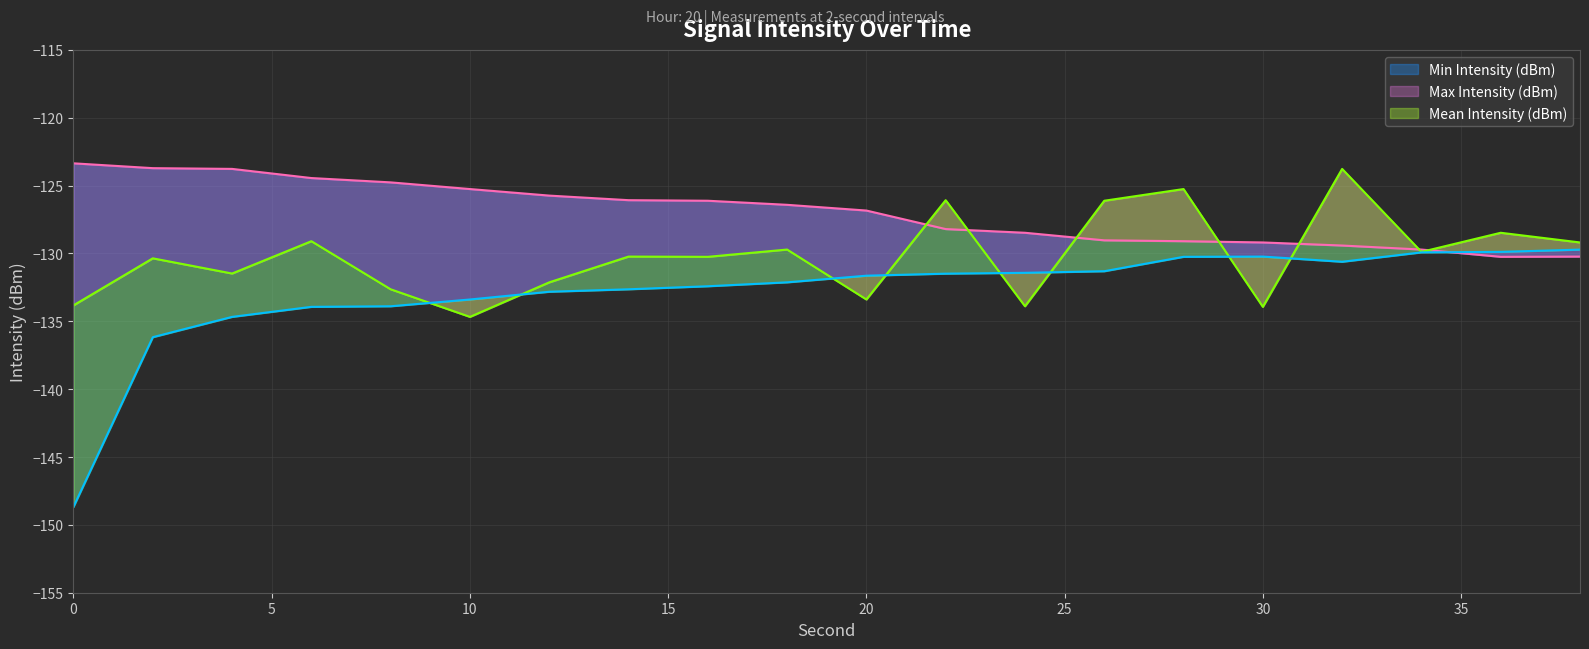

Which series has the widest spread of values?

Min Intensity (dBm)